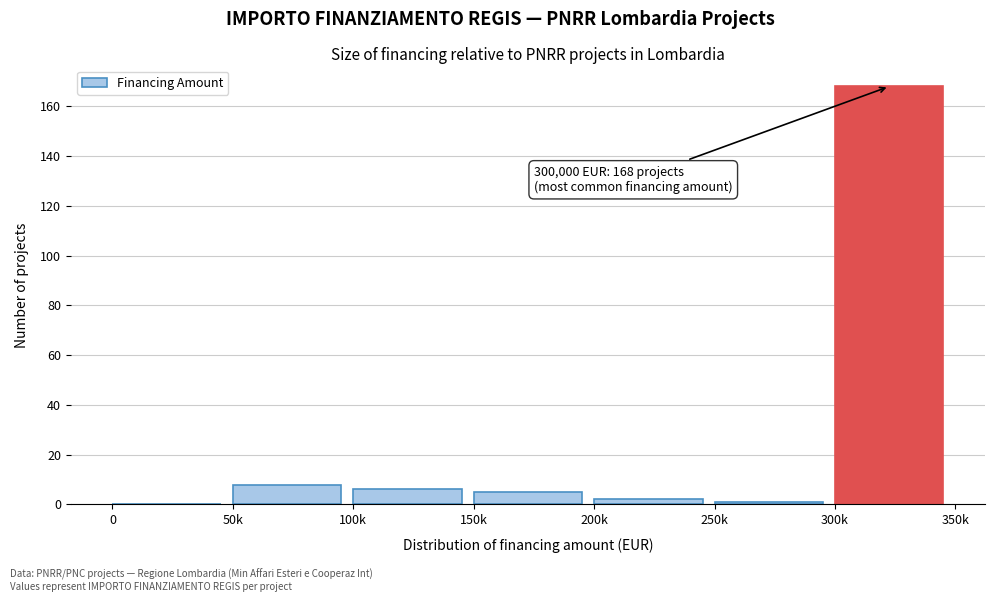

Reading right to left, what are all the values shown in this chart?

300k=168	250k=1	200k=2	150k=5	100k=6	50k=8	0=0